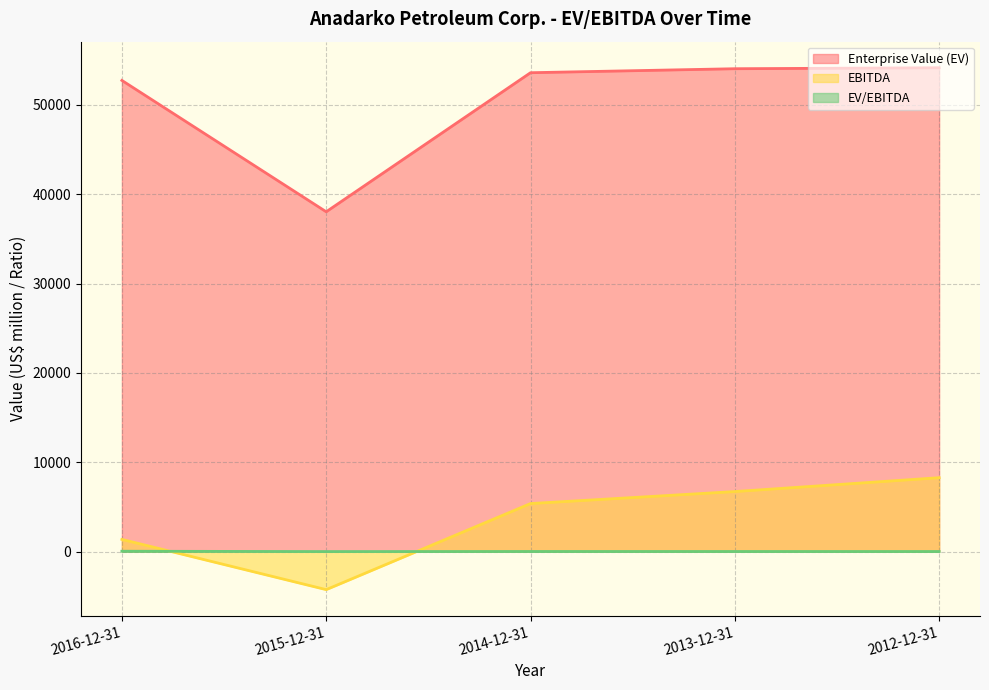

True or false: Enterprise Value (EV) and EV/EBITDA cross at least once.

False